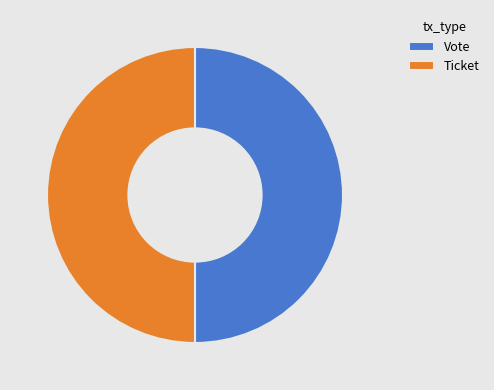

The Vote slice represents 42% of the pie. True or false?

False